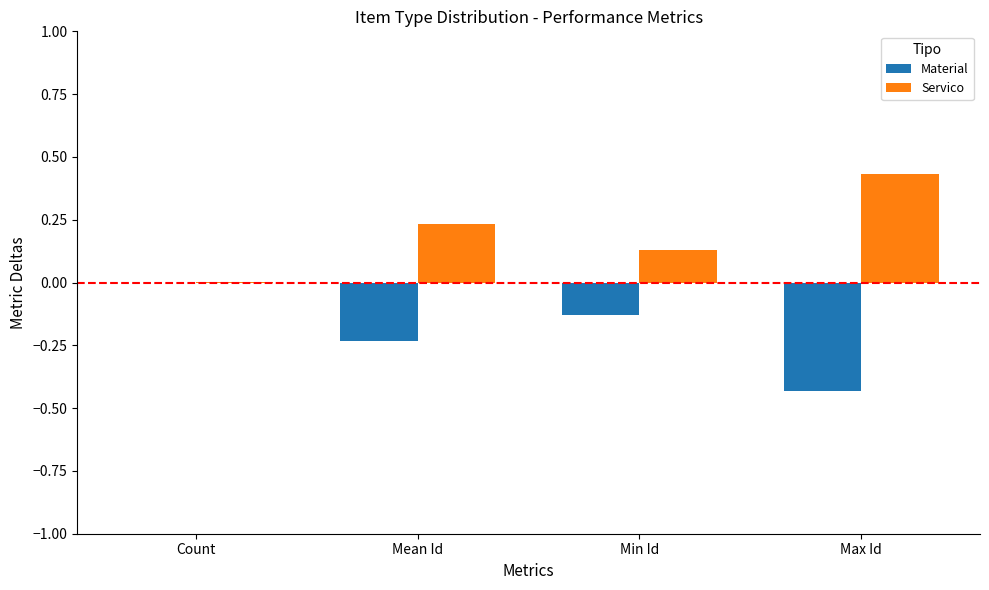

Is the value of Servico at Max Id greater than the value of Material at Count?

Yes